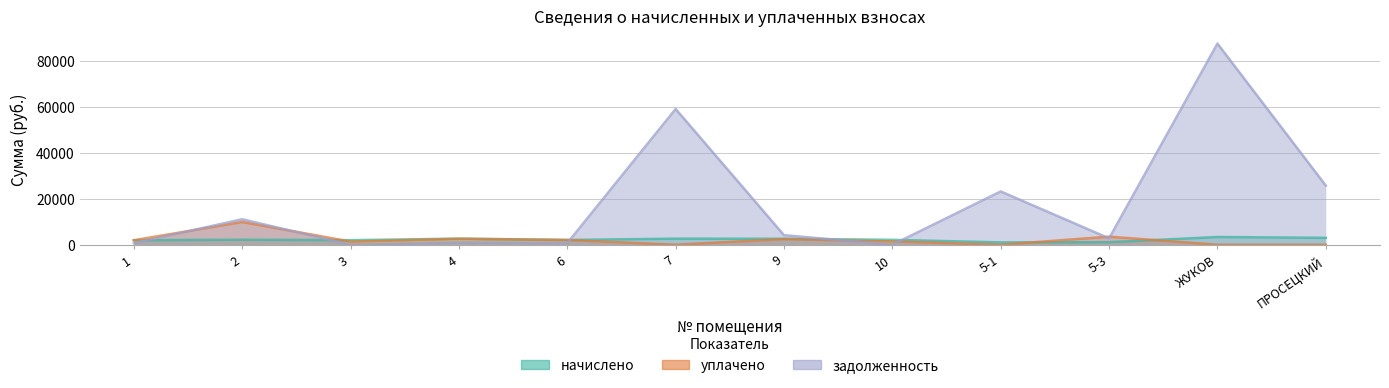

In задолженность, how many points are lower than both neighbors (excluding endpoints)?

4